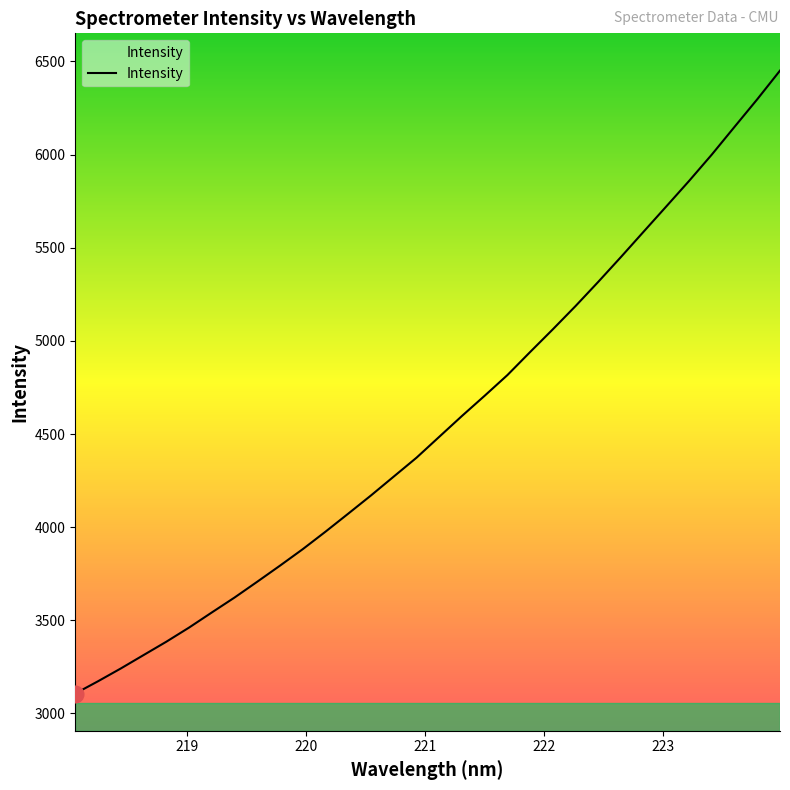

Does the chart display data point markers on the line(s)?

No